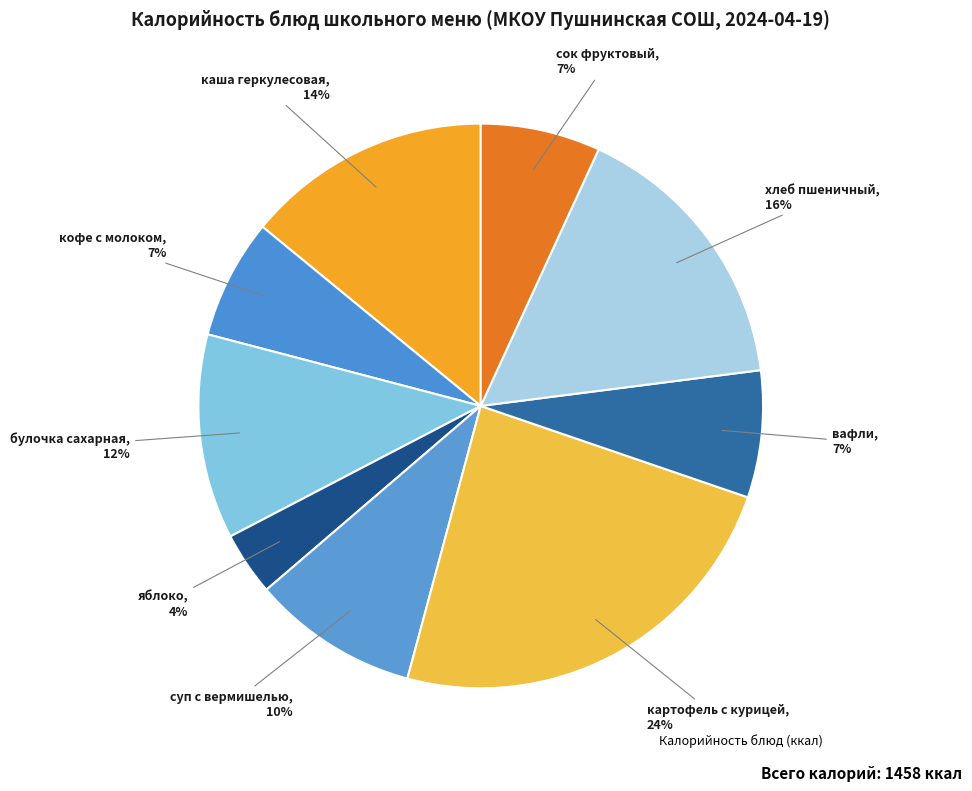

How many segments does this pie chart have?

9